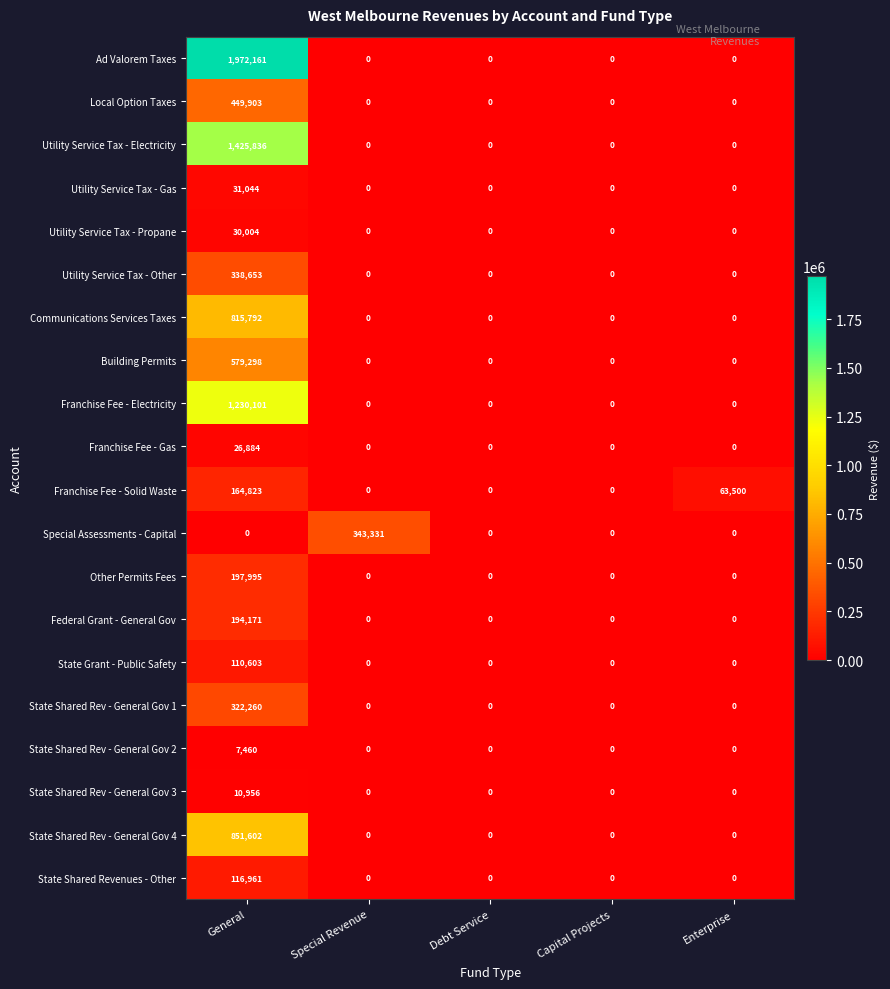

Which category has the highest value across all series?

General